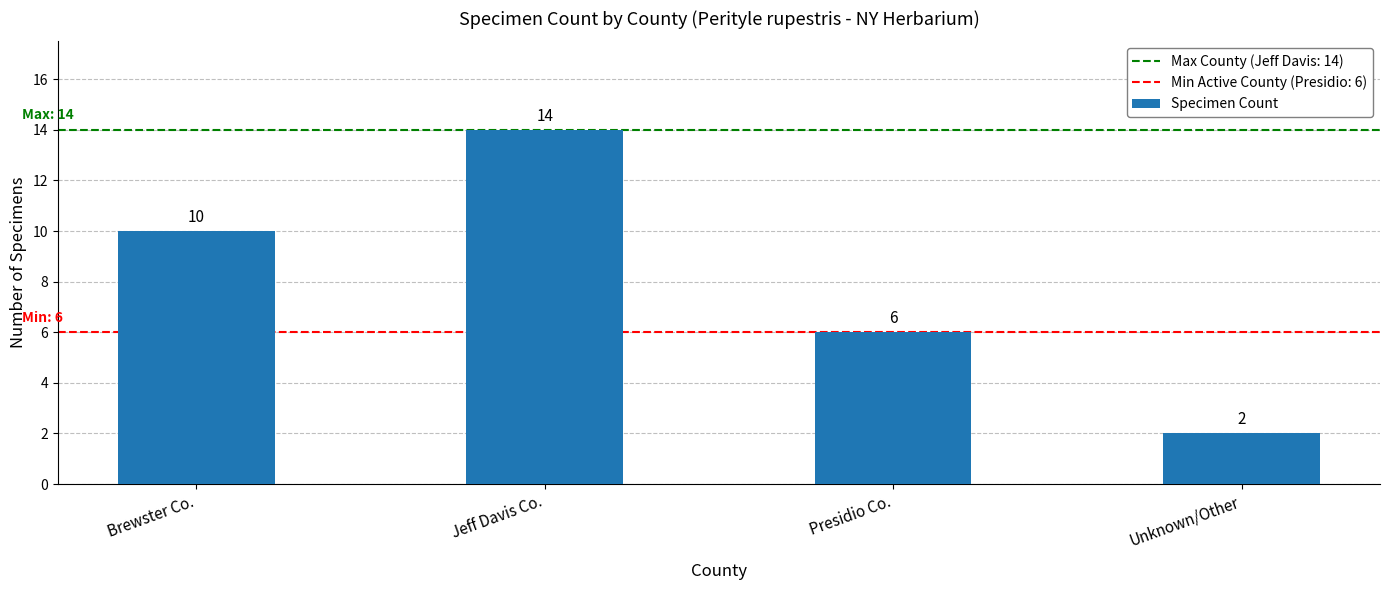

How many bars are there in total?

4